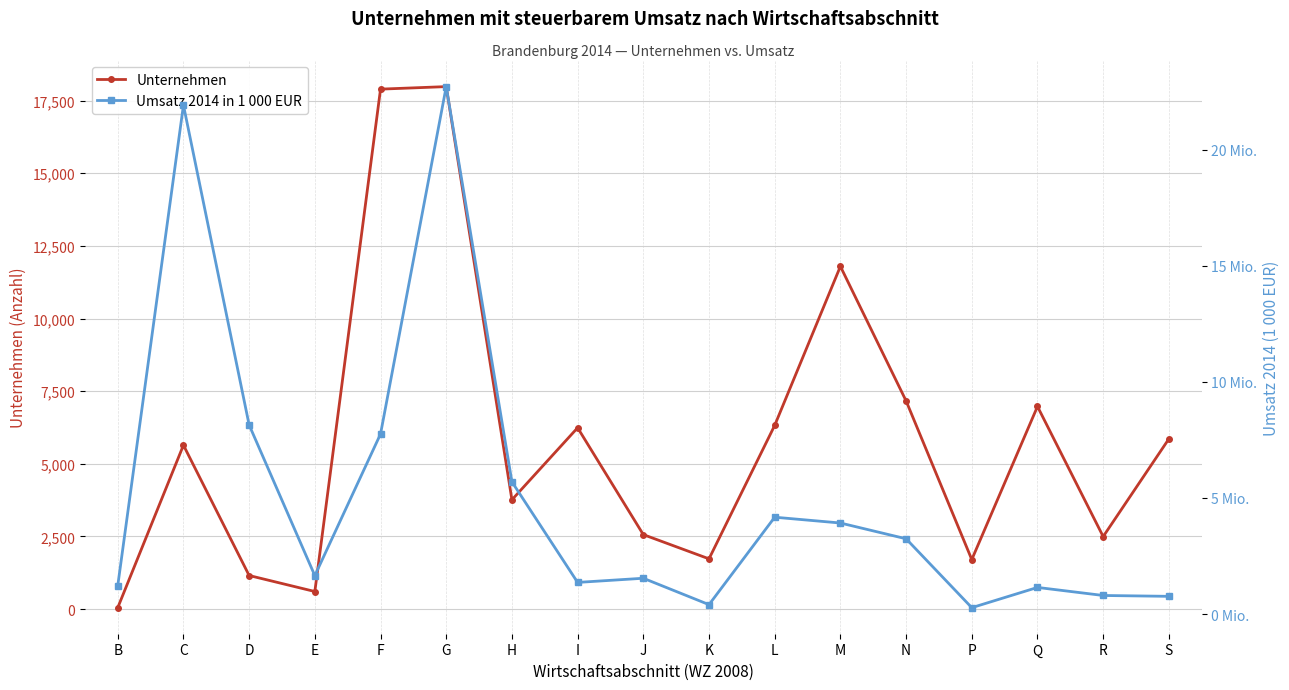

What is the difference between the maximum and minimum values in the Unternehmen series?

17937